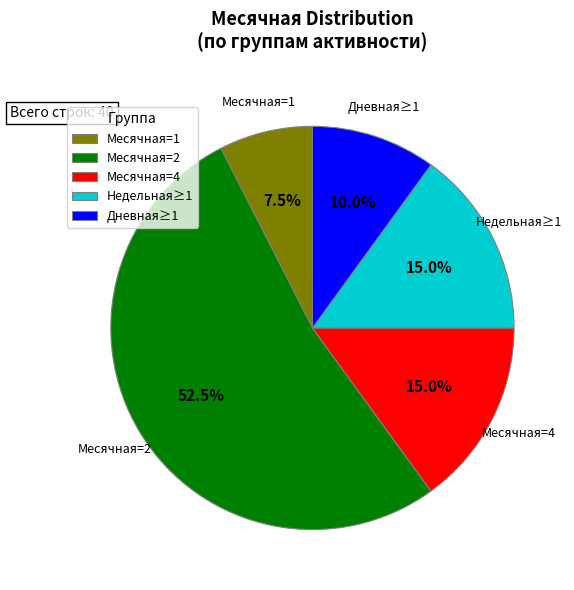

Is Месячная=1 the majority of the pie?

No